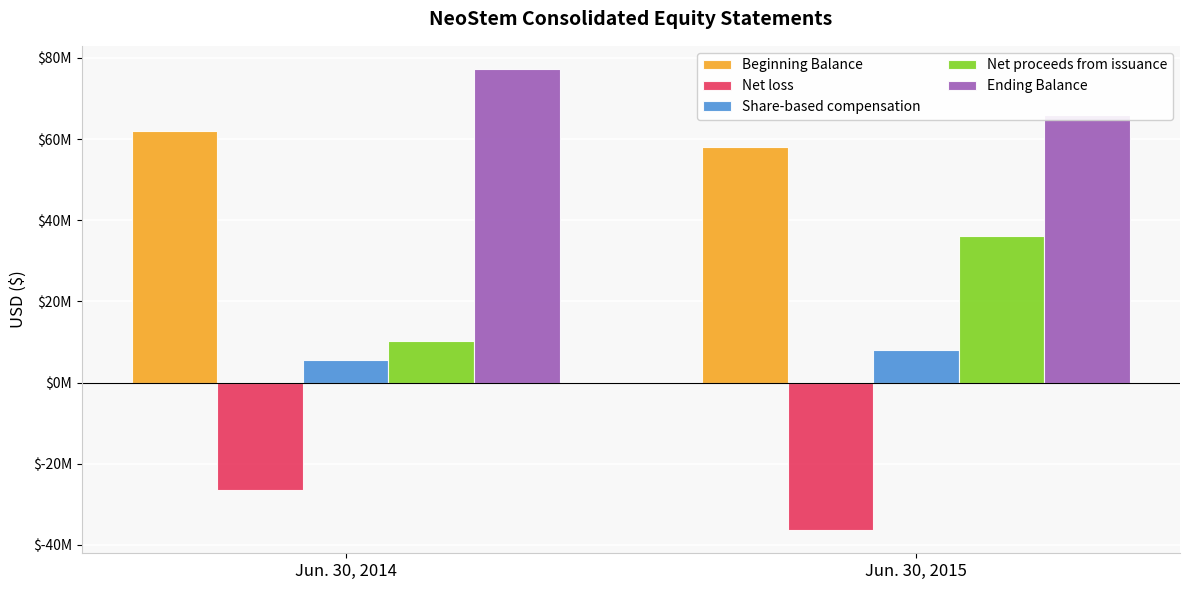

Reading left to right, what are all the values shown in this chart?

Beginning Balance: Jun. 30, 2014=62026435	Jun. 30, 2015=58073789
Net loss: Jun. 30, 2014=-26599576	Jun. 30, 2015=-36389505
Share-based compensation: Jun. 30, 2014=5653451	Jun. 30, 2015=8132106
Net proceeds from issuance: Jun. 30, 2014=10149438	Jun. 30, 2015=36136414
Ending Balance: Jun. 30, 2014=77297305	Jun. 30, 2015=65953341